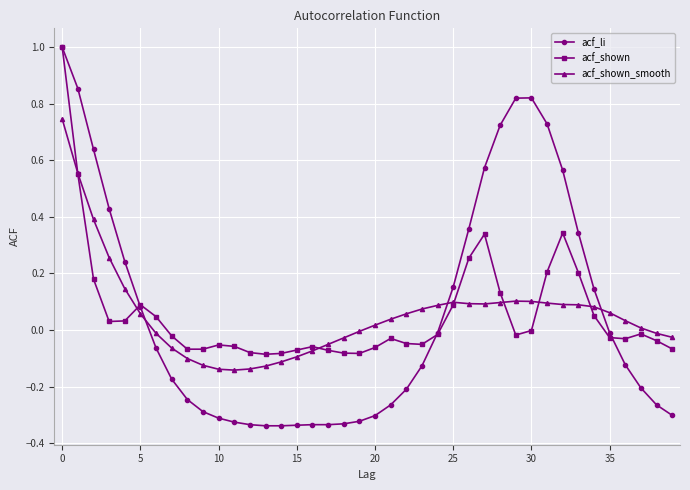

Count the number of data series in this chart.

3